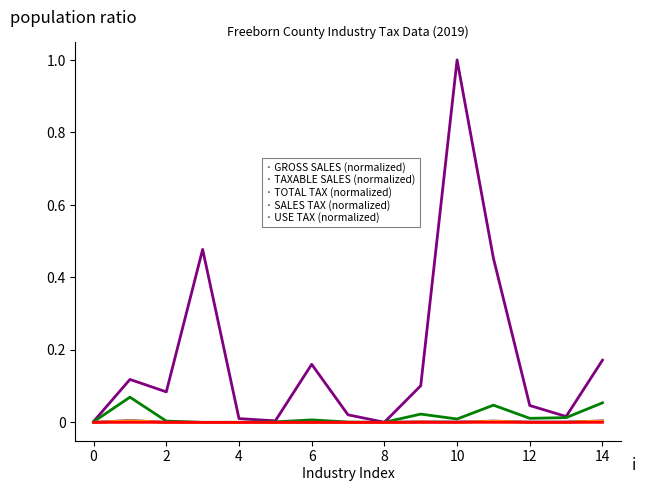

What is the maximum value shown in the chart?

1.0